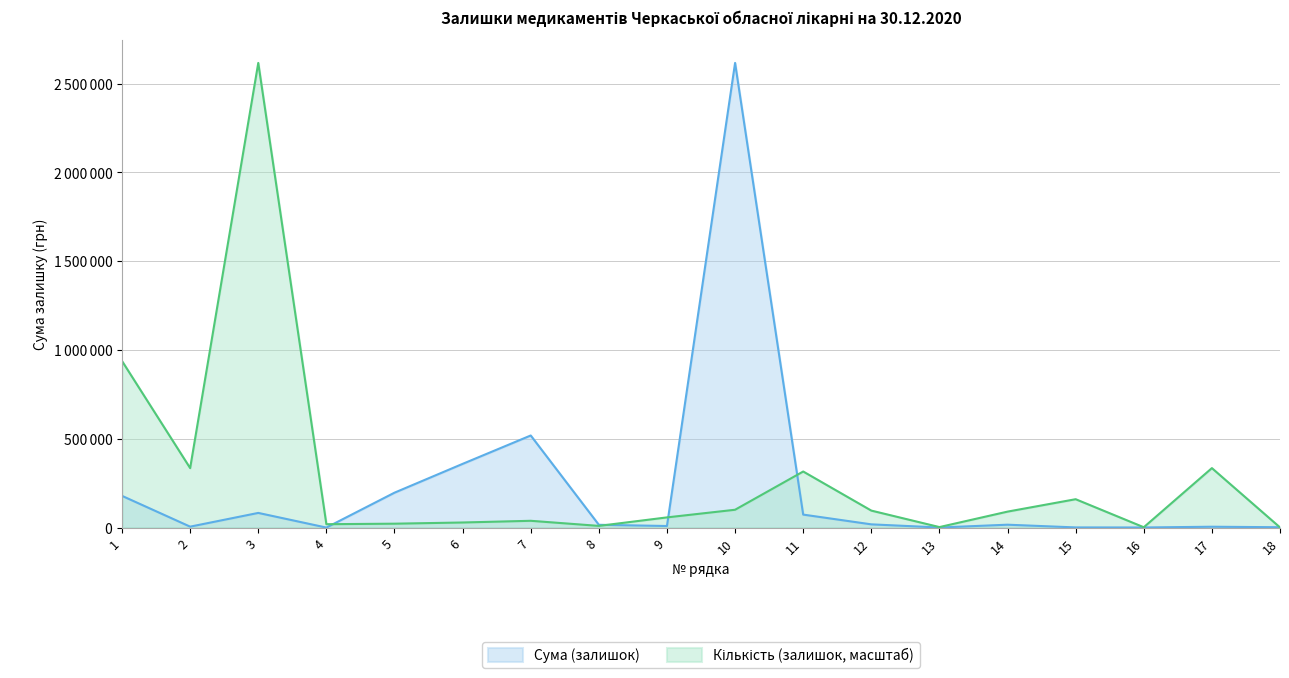

What is the value of the Сума (залишок) point at the 10th from the left?

2616075.0